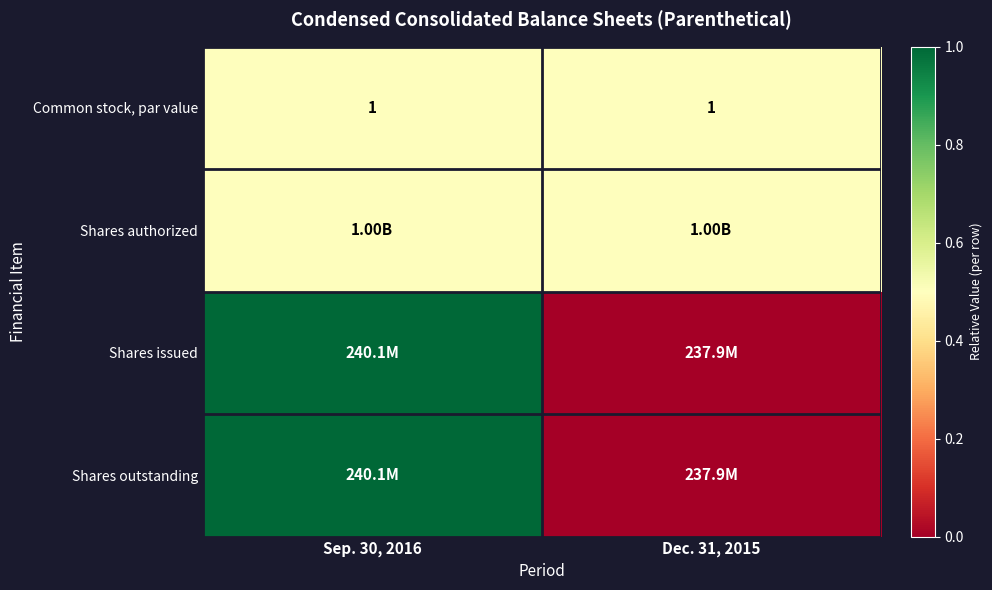

At which label does Shares authorized reach its peak?

Sep. 30, 2016